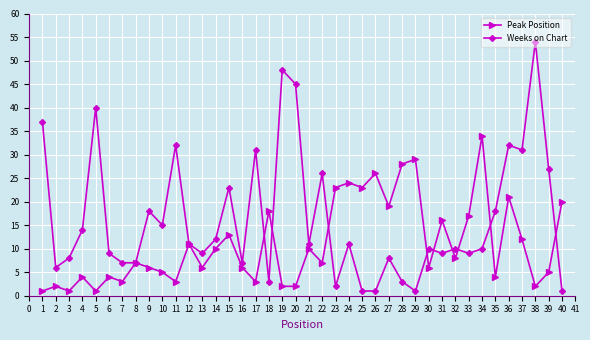

True or false: Weeks on Chart has more than 1 interior local peaks.

True